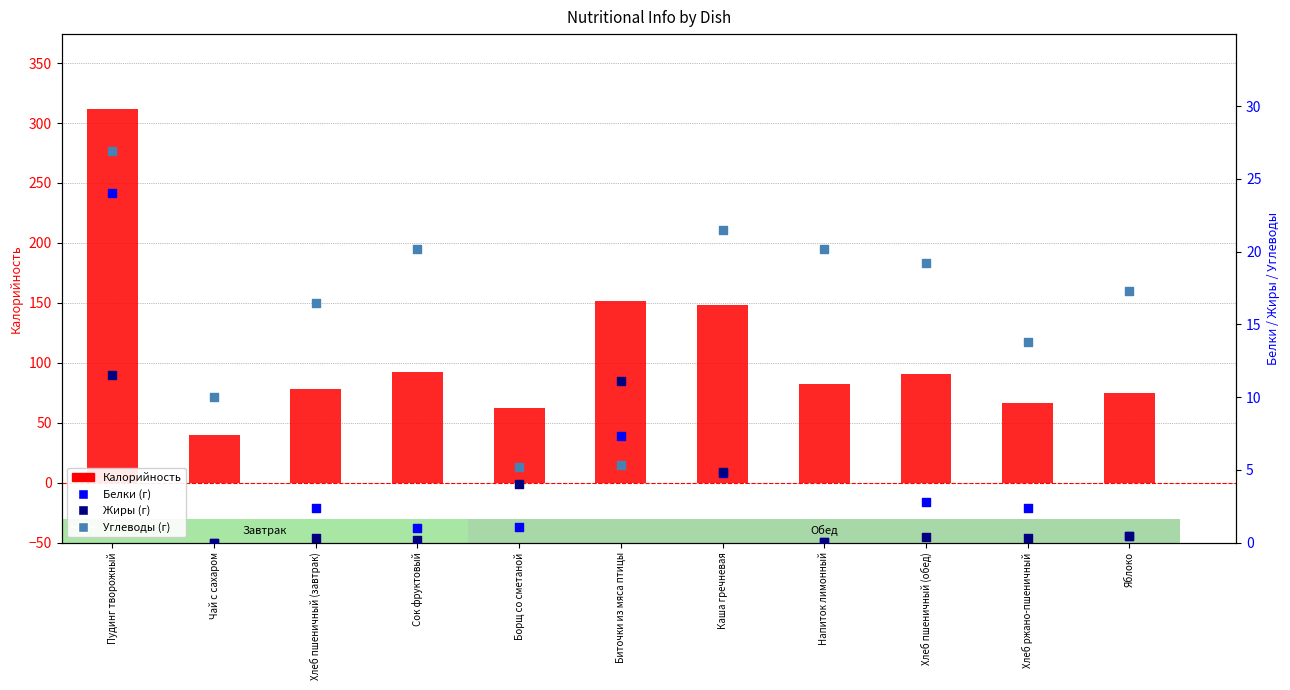

Which series has the widest spread of Y values?

Калорийность